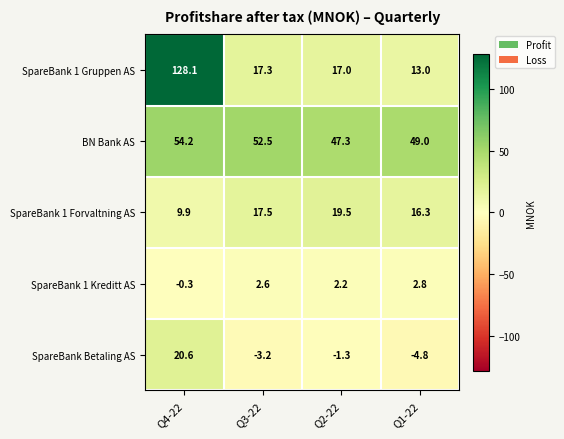

The SpareBank Betaling AS series shows -1.3 at Q2-22. True or false?

True